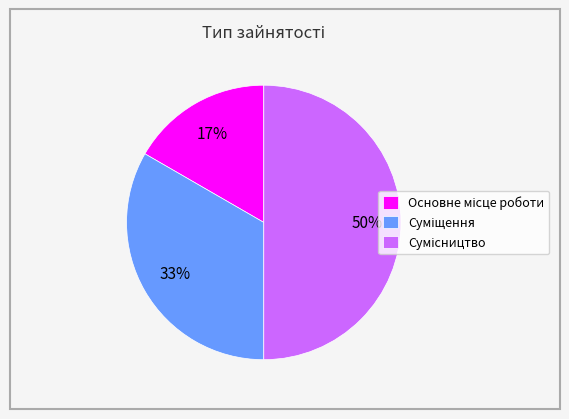

To the nearest percent, what is the difference between the largest and smallest slice percentages?

33%